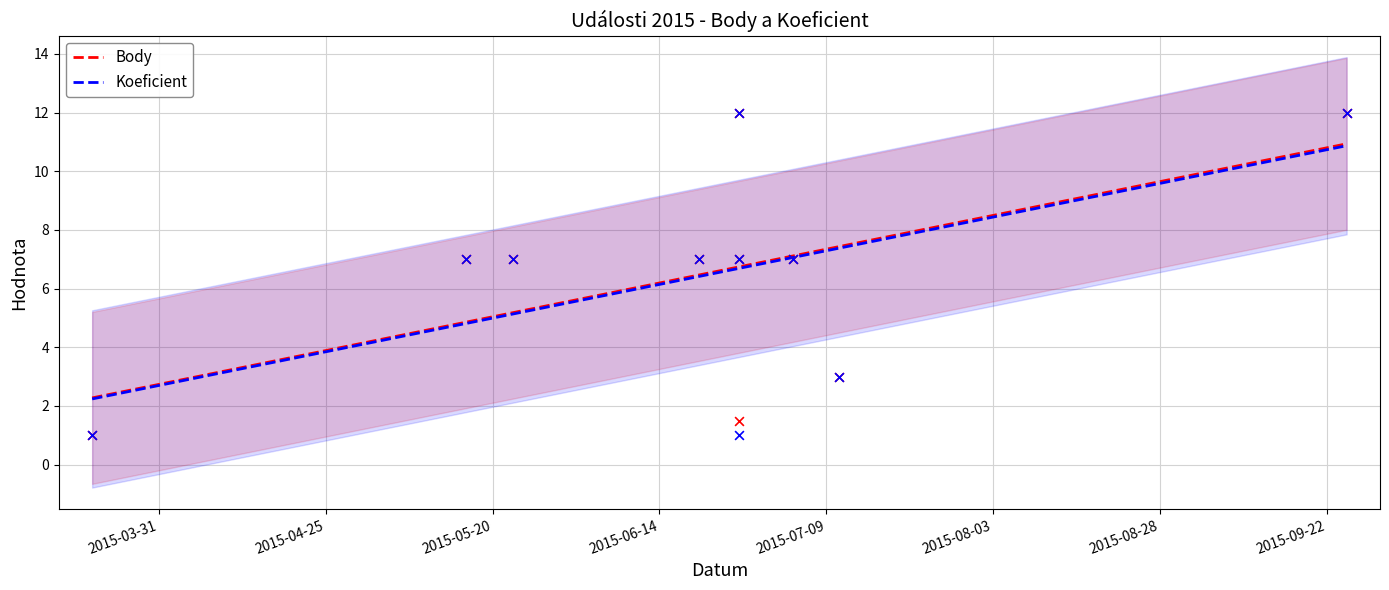

What is the total value across all series at 2015-06-26?

14.0